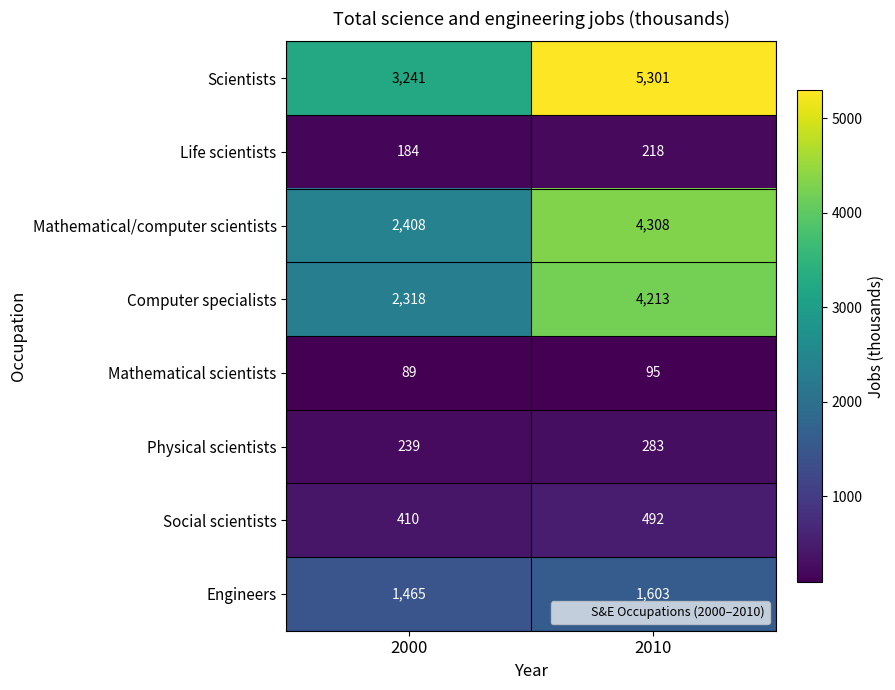

Which series has the widest spread of values?

Scientists